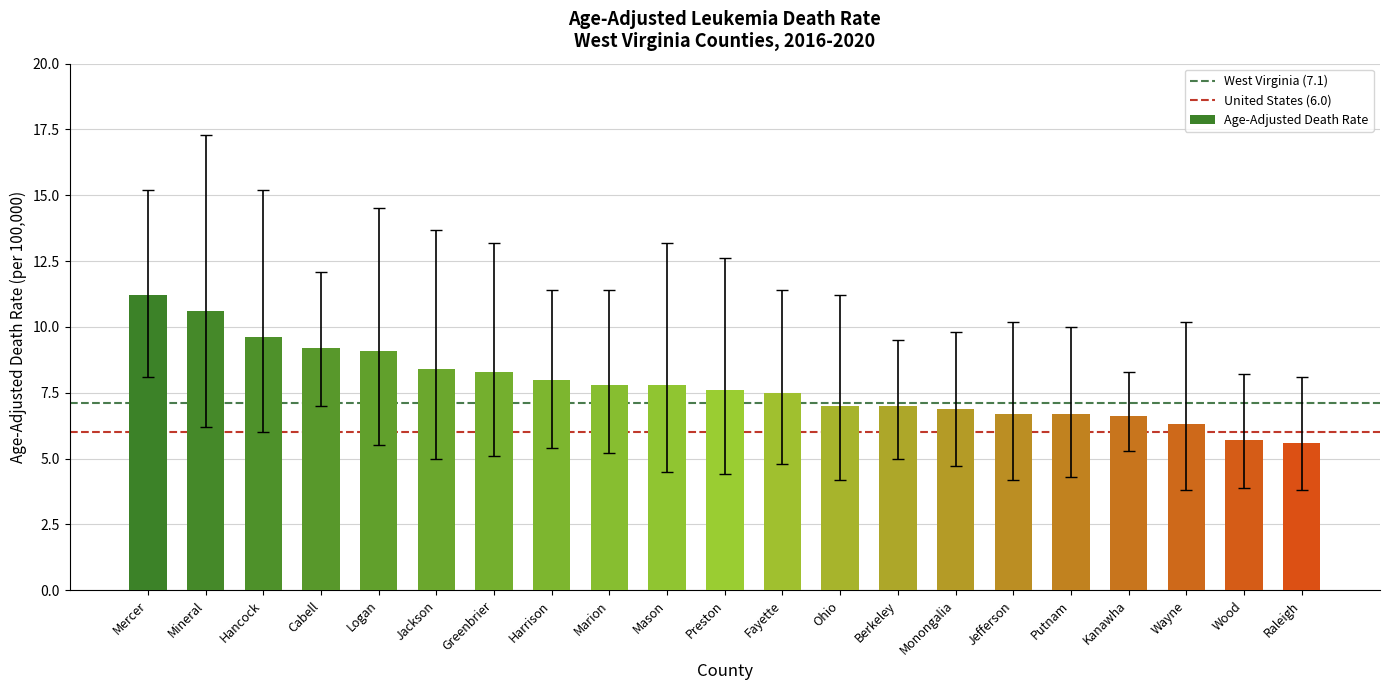

What is the sum of all values?

163.6